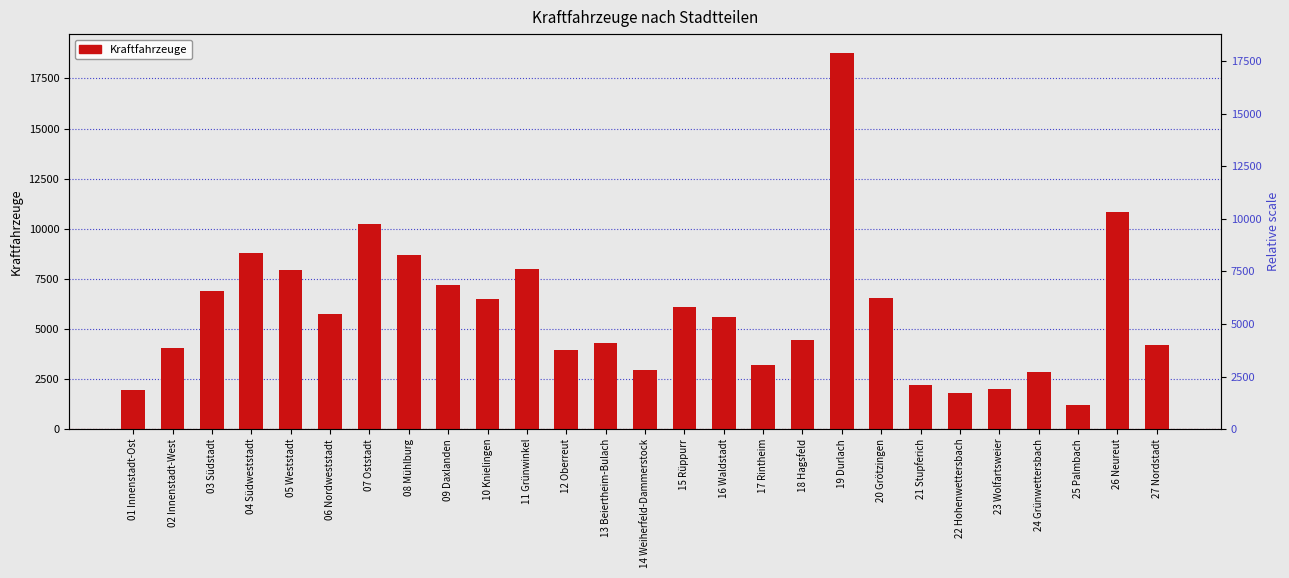

Rank the categories by value from lowest to highest.

25 Palmbach, 22 Hohenwettersbach, 01 Innenstadt-Ost, 23 Wolfartsweier, 21 Stupferich, 24 Grünwettersbach, 14 Weiherfeld-Dammerstock, 17 Rintheim, 12 Oberreut, 02 Innenstadt-West, 27 Nordstadt, 13 Beiertheim-Bulach, 18 Hagsfeld, 16 Waldstadt, 06 Nordweststadt, 15 Rüppurr, 10 Knielingen, 20 Grötzingen, 03 Südstadt, 09 Daxlanden, 05 Weststadt, 11 Grünwinkel, 08 Mühlburg, 04 Südweststadt, 07 Oststadt, 26 Neureut, 19 Durlach